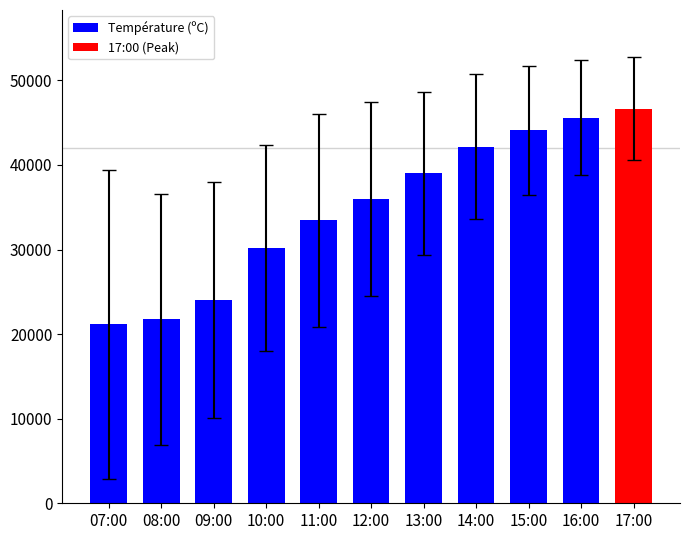

Reading left to right, list all the values displayed in this chart.

21150.0	21750.0	24000.0	30150.0	33450.0	36000.0	39000.0	42150.0	44100.0	45600.0	46650.0